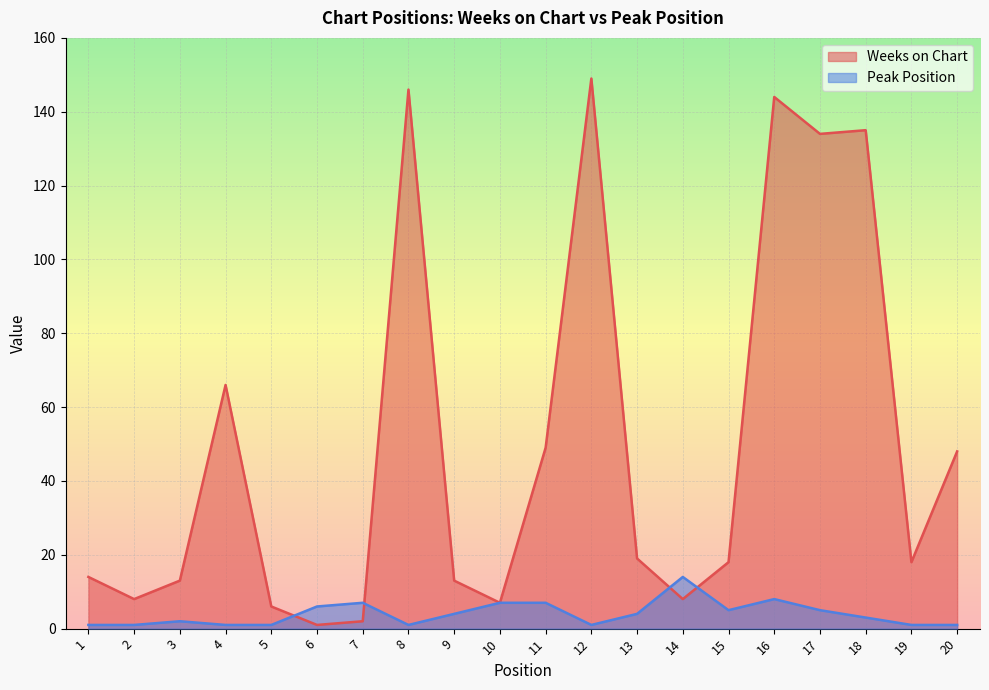

True or false: Weeks on Chart has more than 0 interior local peaks.

True